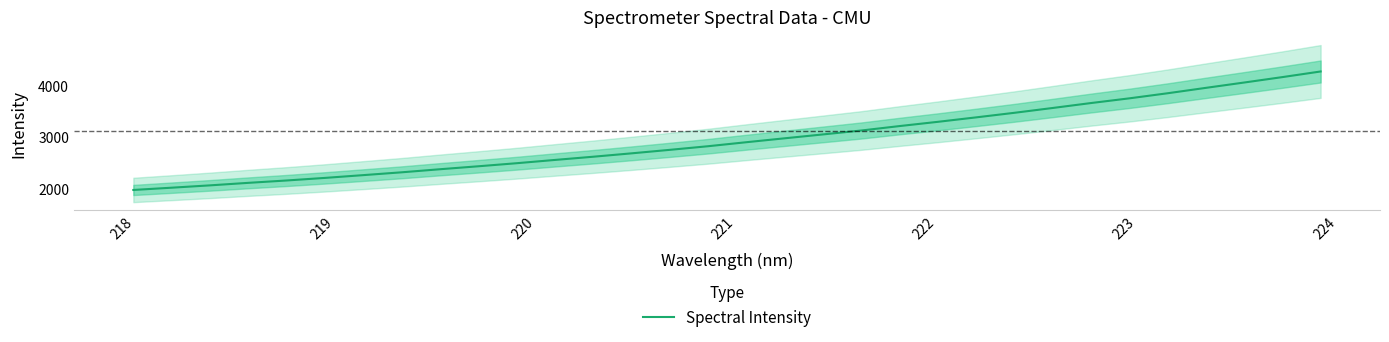

What is the maximum value for Spectral Intensity?

4268.5